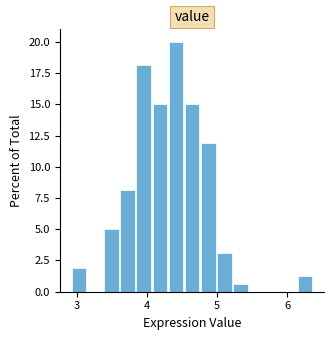

Read against the x-axis, roughly where is the centre of the tallest bar?

4.4